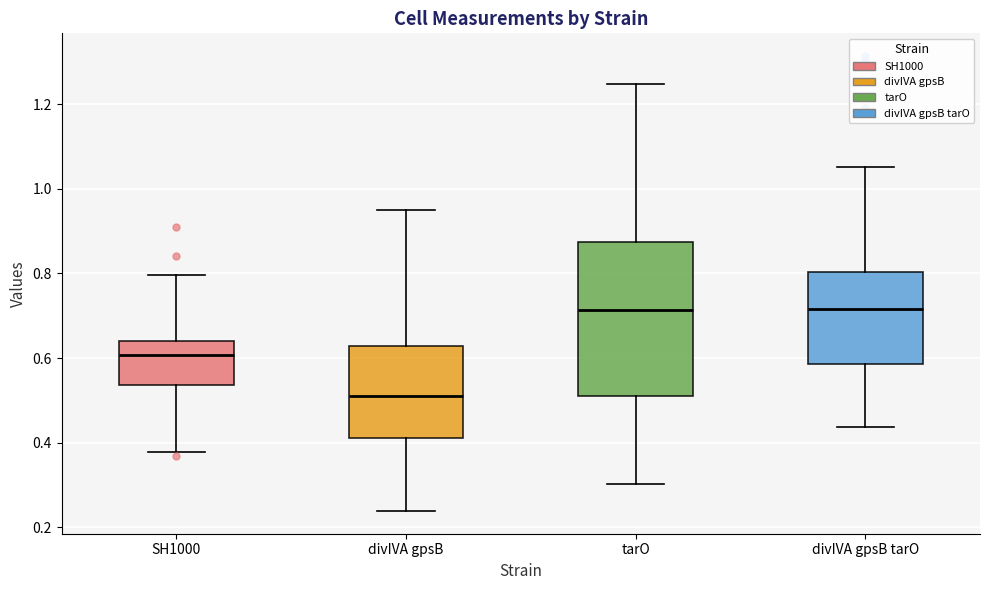

Which box is the tallest, from its lower edge to its upper edge?

tarO